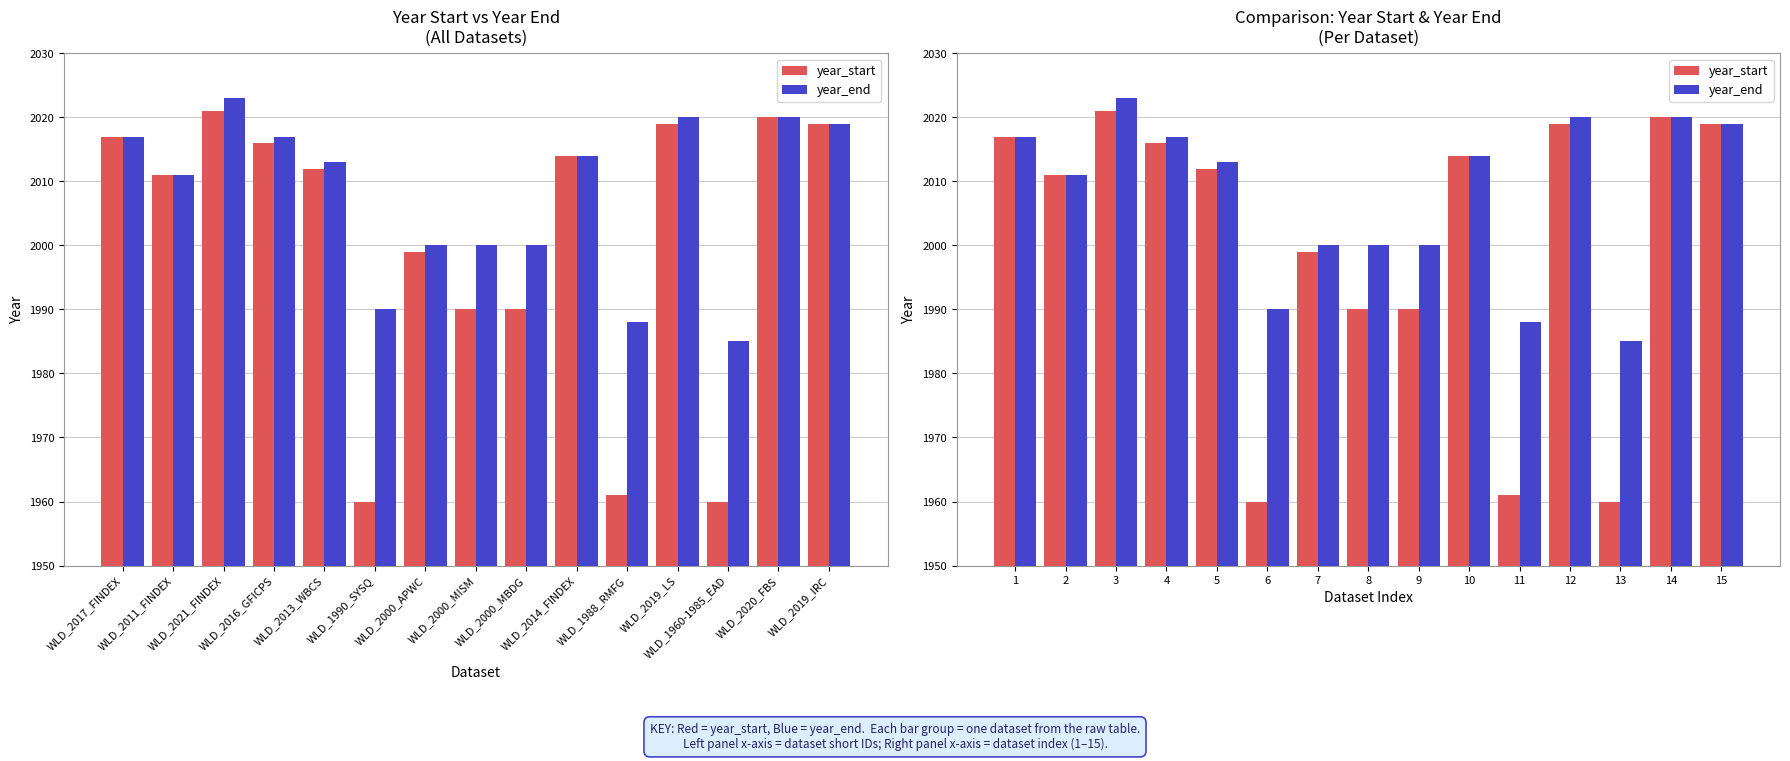

Reading left to right, what are all the values shown in this chart?

year_start: 2017	2011	2021	2016	2012	1960	1999	1990	1990	2014	1961	2019	1960	2020	2019
year_end: 2017	2011	2023	2017	2013	1990	2000	2000	2000	2014	1988	2020	1985	2020	2019